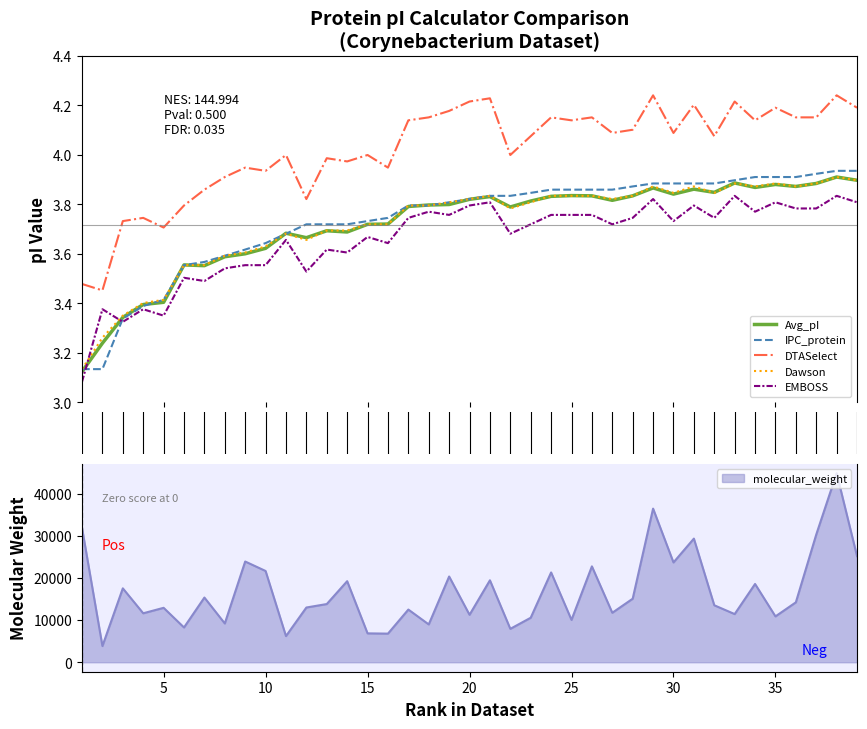

Does the chart display data point markers on the line(s)?

No